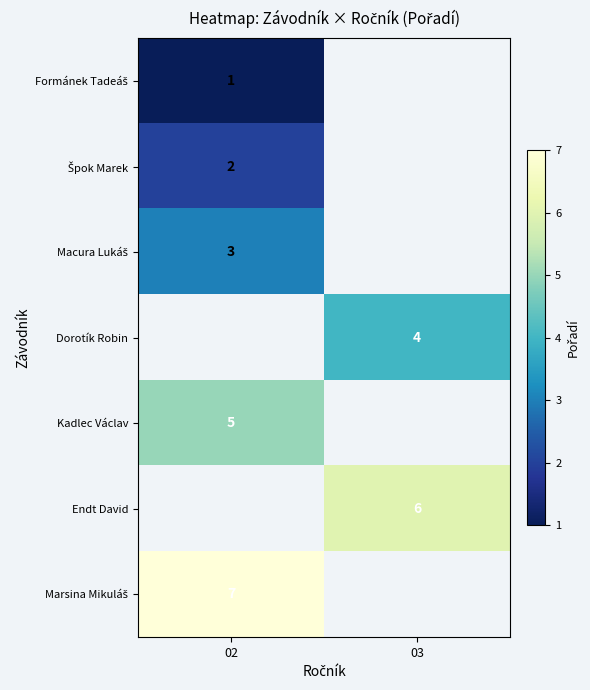

Is it true that Kadlec Václav equals 9 at 02?

False